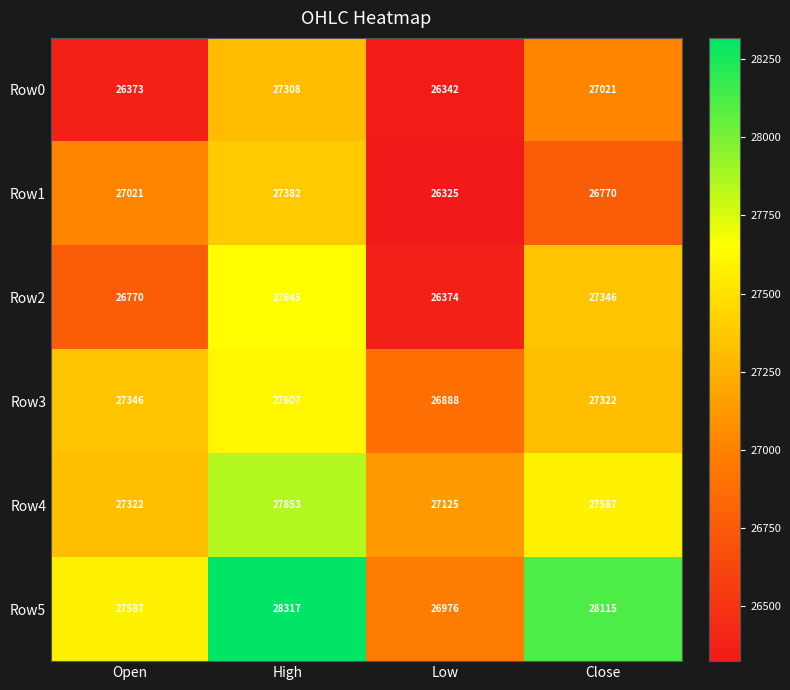

What is the greatest value displayed?

28317